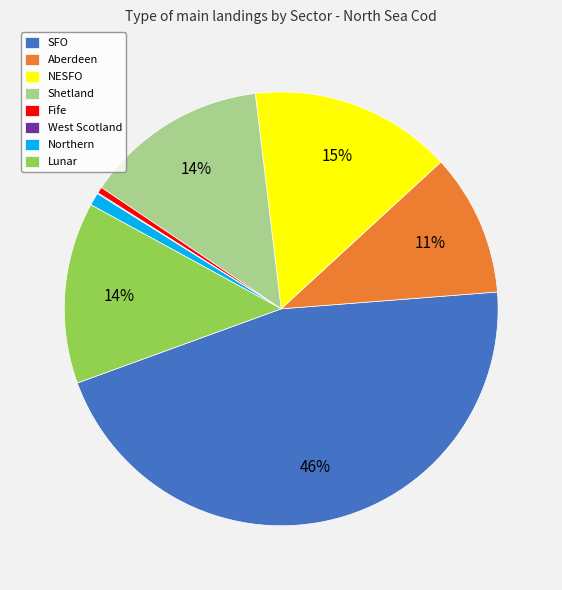

Between SFO and Shetland, which is larger?

SFO